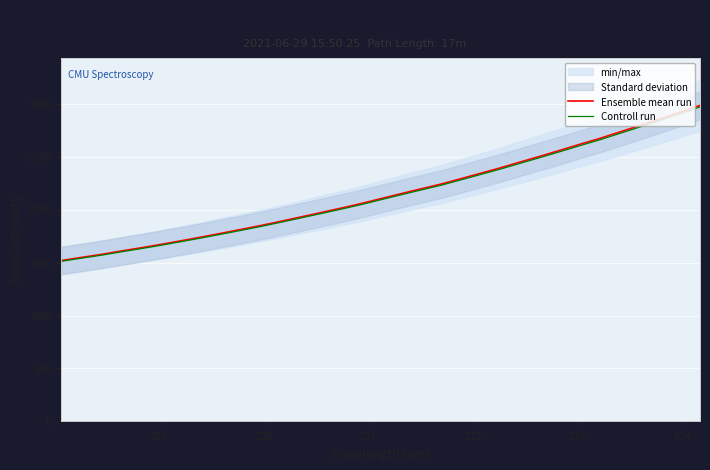

What is the value of the Controll run point at the 26th from the left?

2547.9